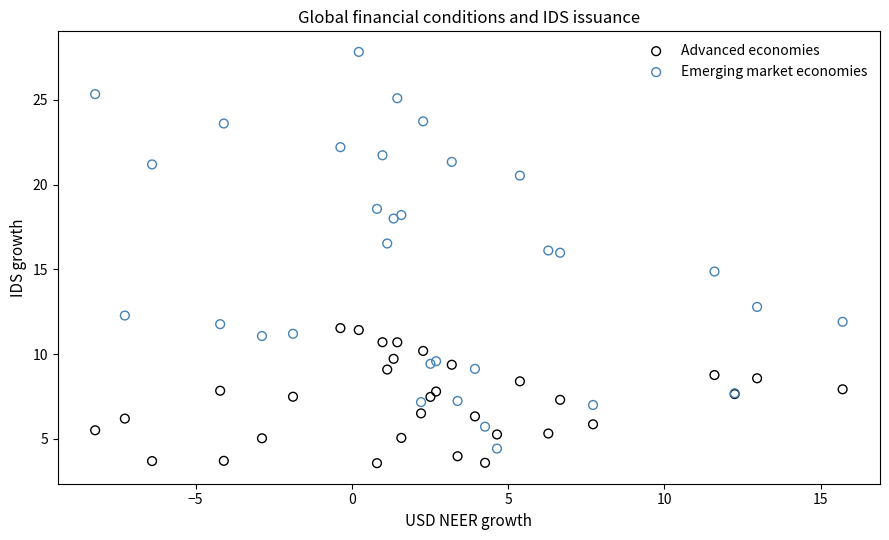

What are all the series names shown in the legend?

Advanced economies, Emerging market economies